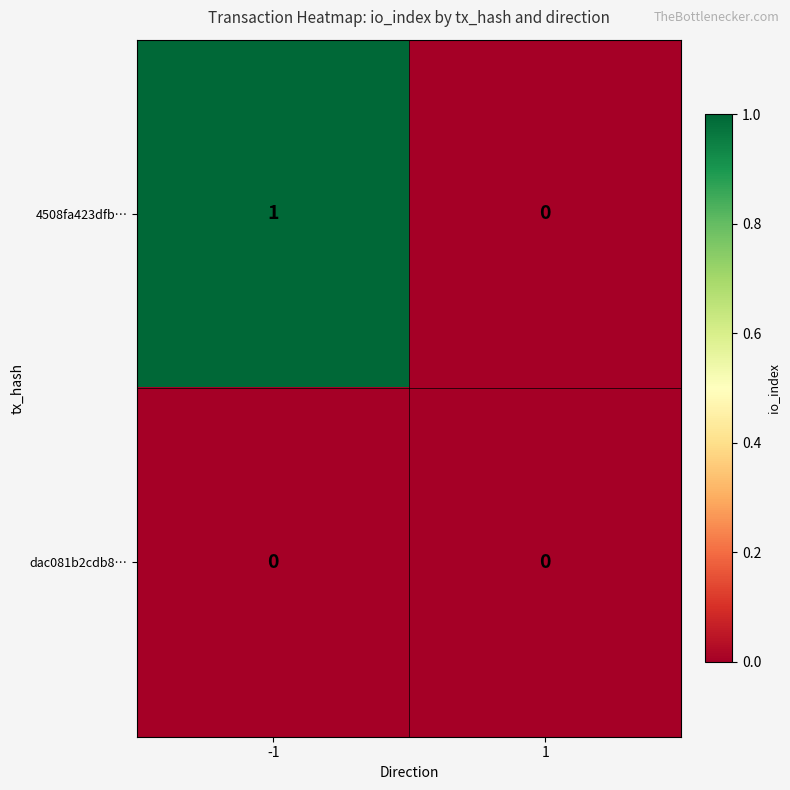

List the series in order of their peak value, highest first.

4508fa423dfb…, dac081b2cdb8…